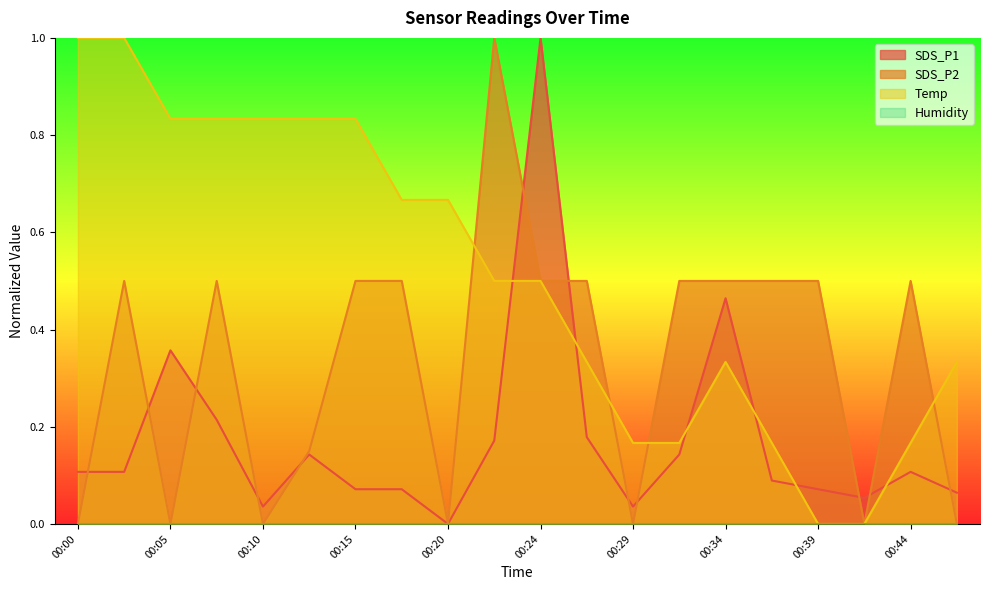

What is the value of the Temp point at the 16th from the left?

0.2